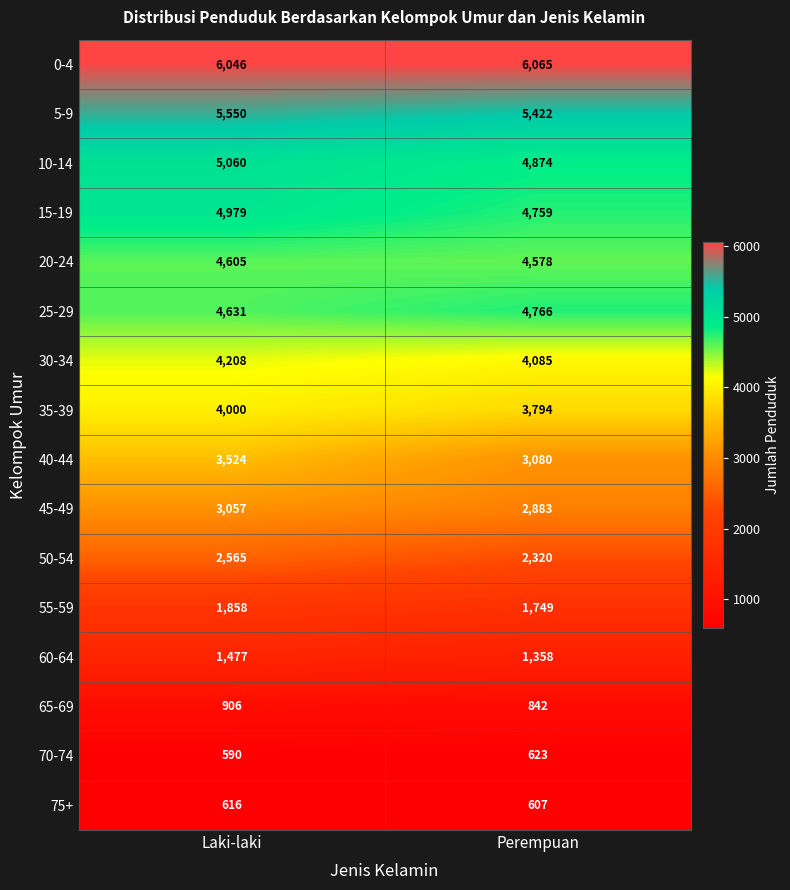

Which series has the largest total across all categories?

0-4